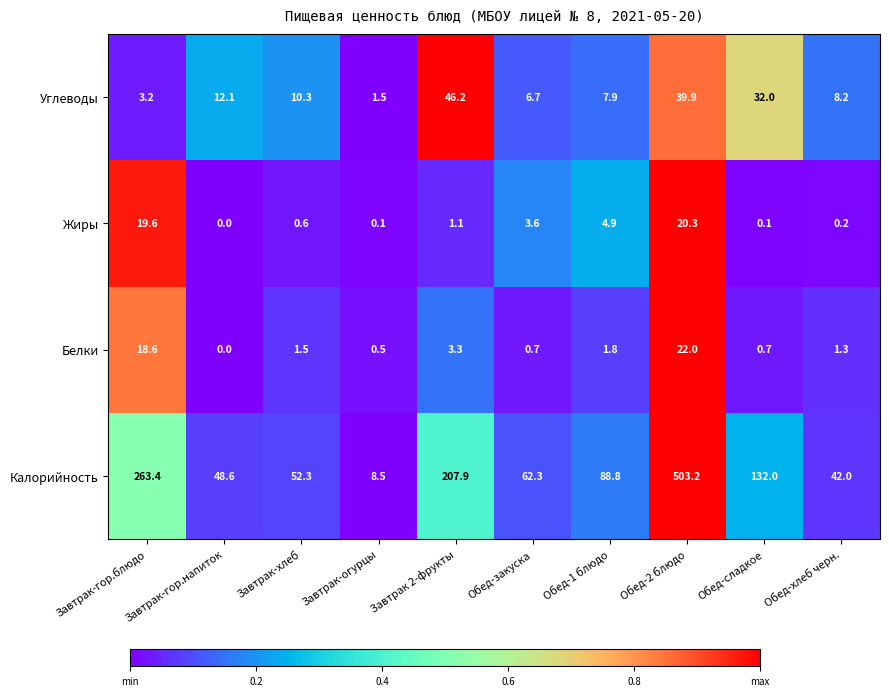

Between Обед-2 блюдо and Обед-сладкое, which series saw the biggest shift?

Калорийность